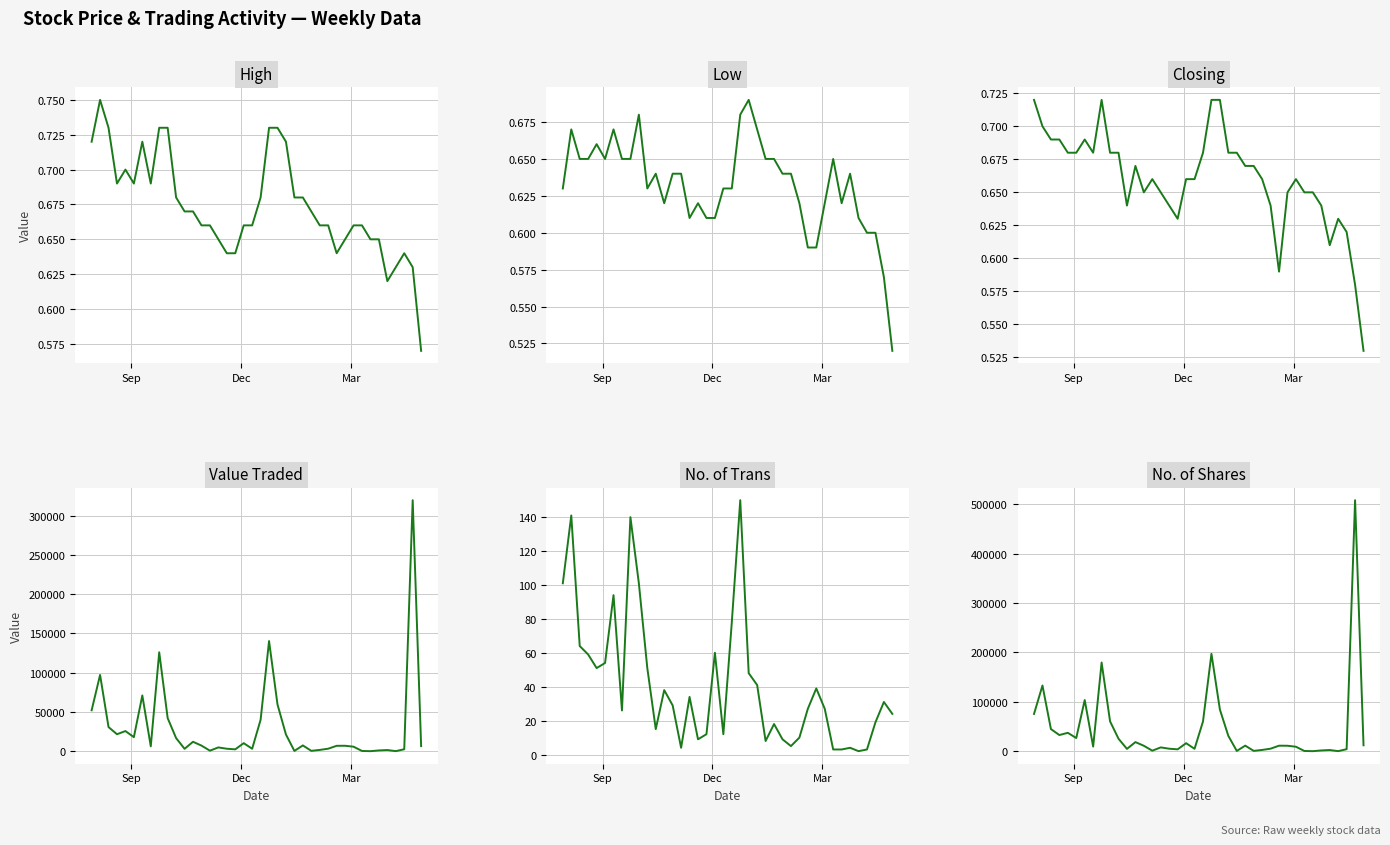

Which series has the largest total across all categories?

No. of Shares